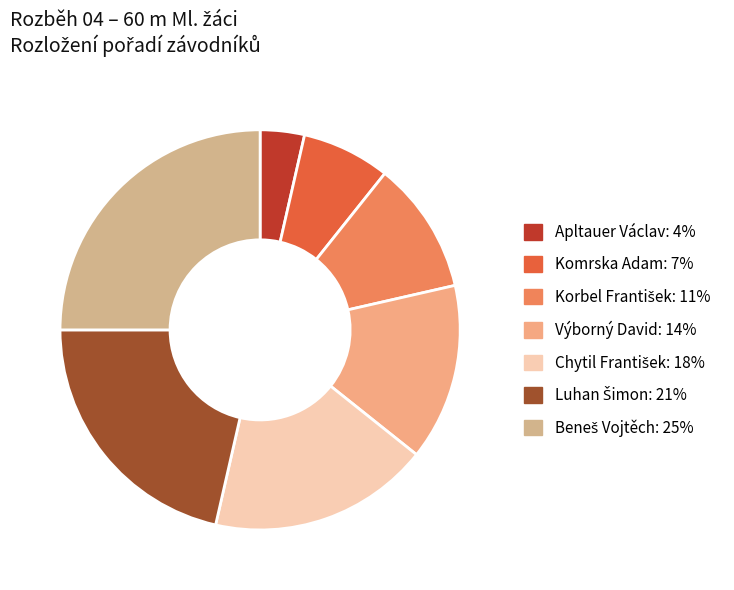

Which category has the biggest portion of the pie?

Beneš Vojtěch